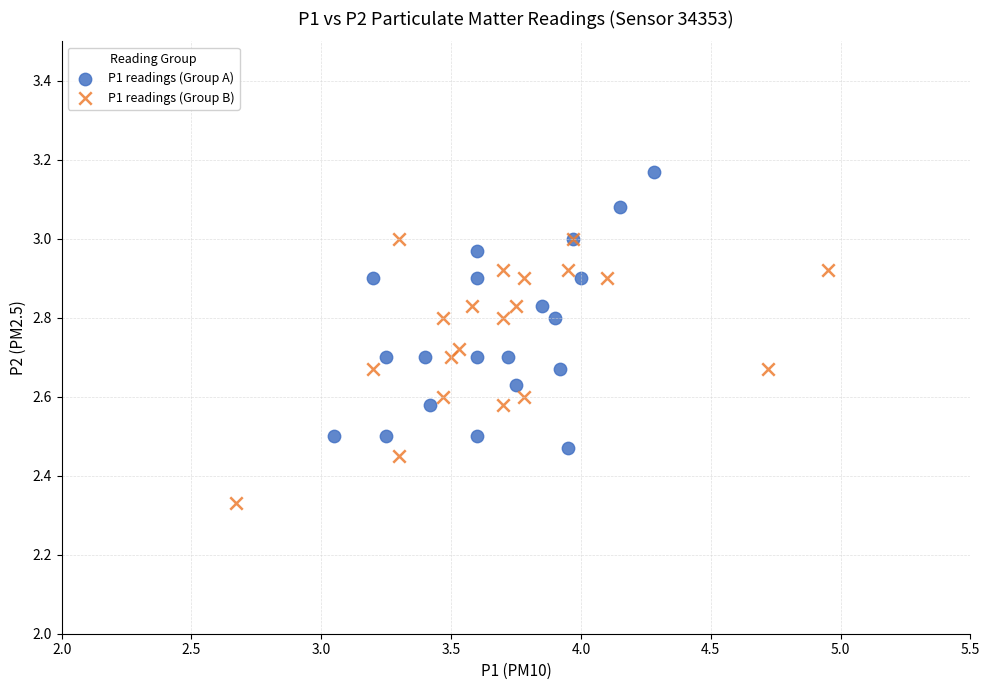

Which series contains the highest Y value?

P1 readings (Group A)